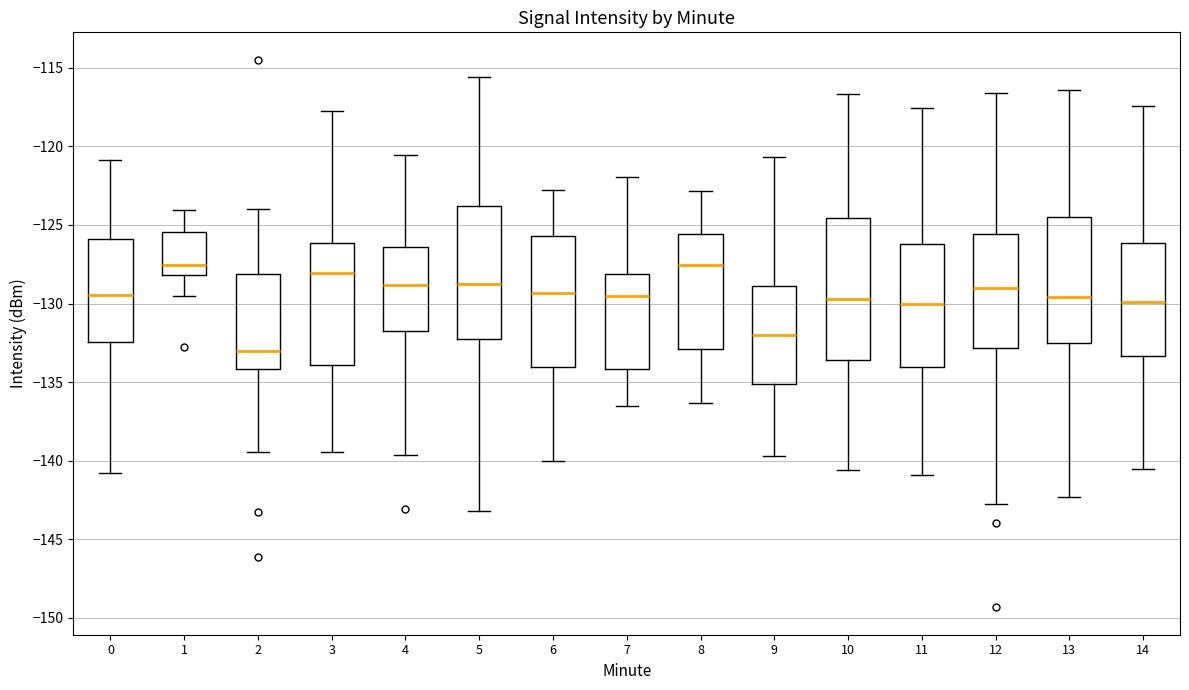

Which box has the lowest median line?

2